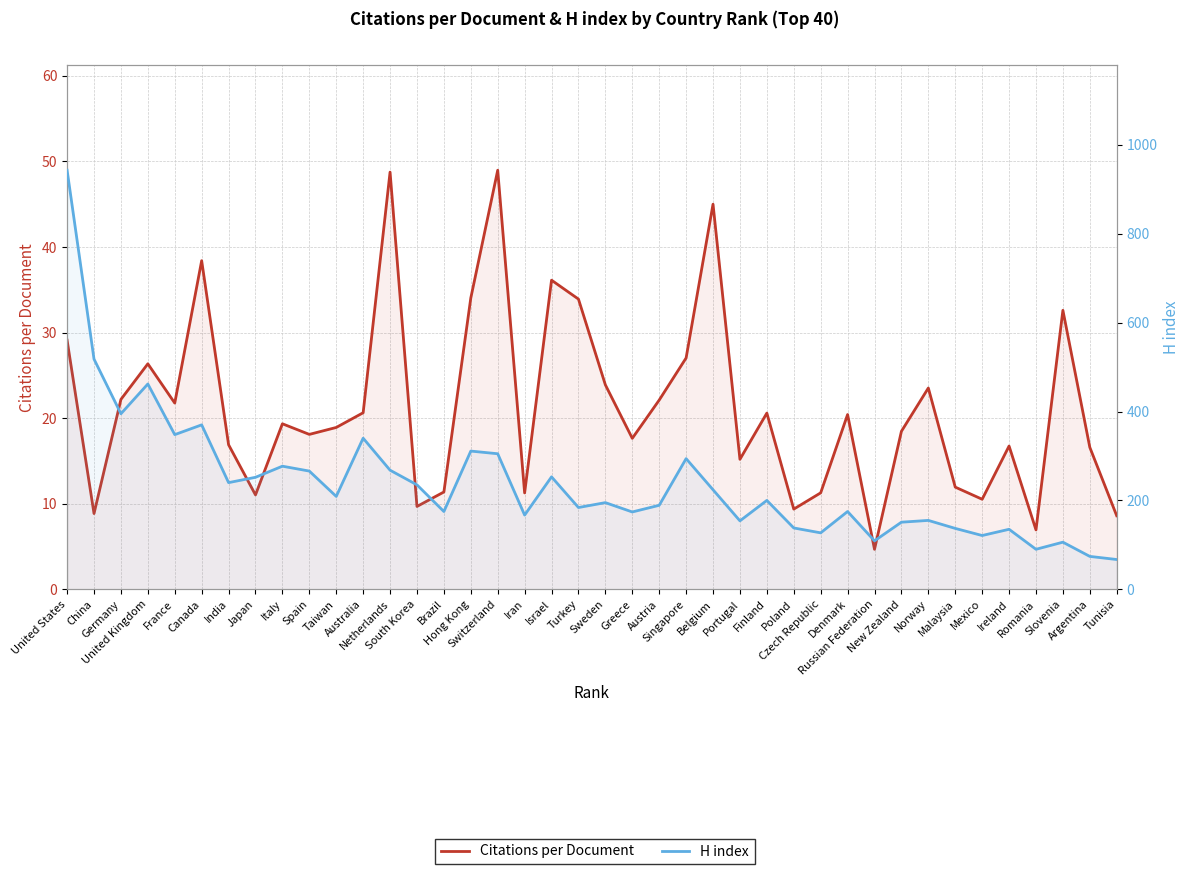

What is the value of the H index point at the 7th from the left?

240.0